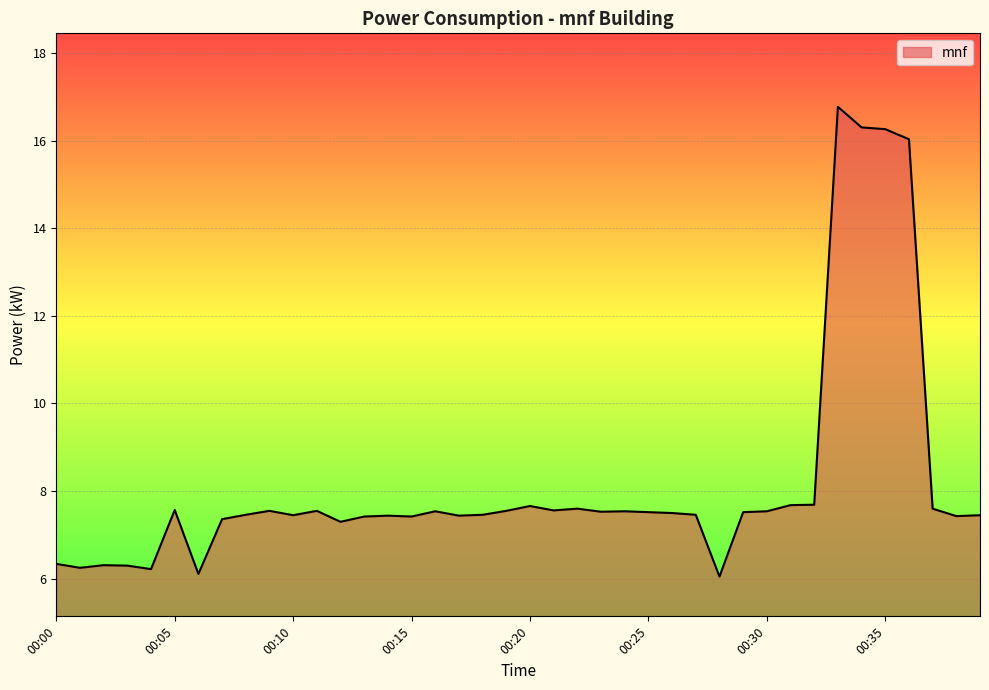

What is the difference between the maximum and second lowest values?

10.7